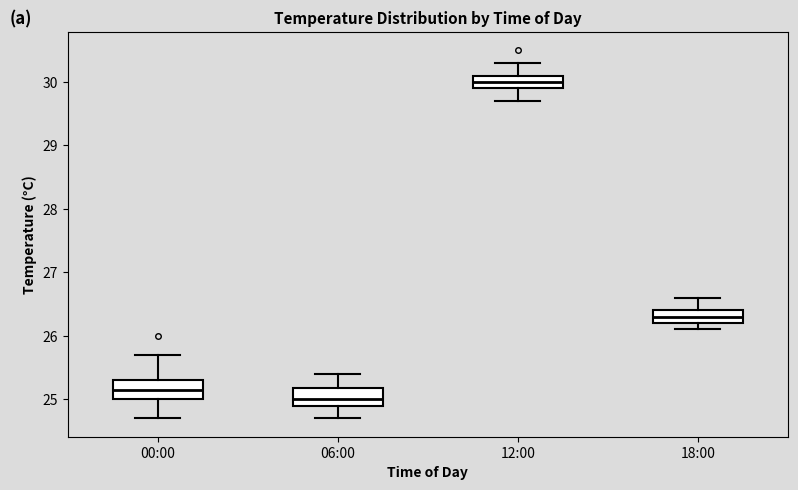

Reading left to right, read every box against the y-axis: the position of its median line, the range the box covers, and the ends of its whiskers. The values are not printed on the chart, so give them approximately, as read against the axis.

00:00: median 25.2, box 25.0 to 25.3, whiskers 24.7 to 25.7
06:00: median 25.0, box 24.9 to 25.2, whiskers 24.7 to 25.4
12:00: median 30.0, box 29.9 to 30.1, whiskers 29.7 to 30.3
18:00: median 26.3, box 26.2 to 26.4, whiskers 26.1 to 26.6